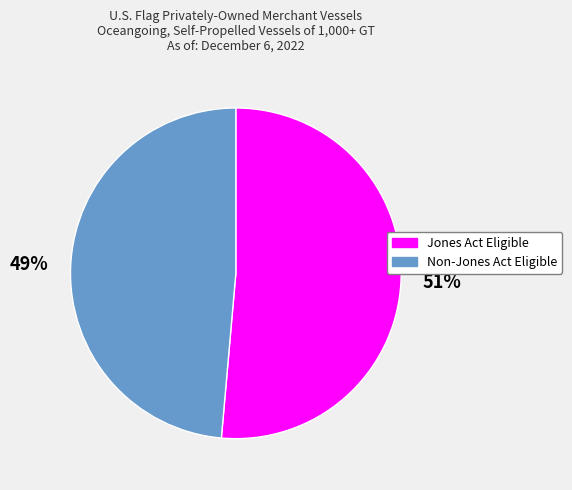

To the nearest percent, what is the average slice percentage?

50%